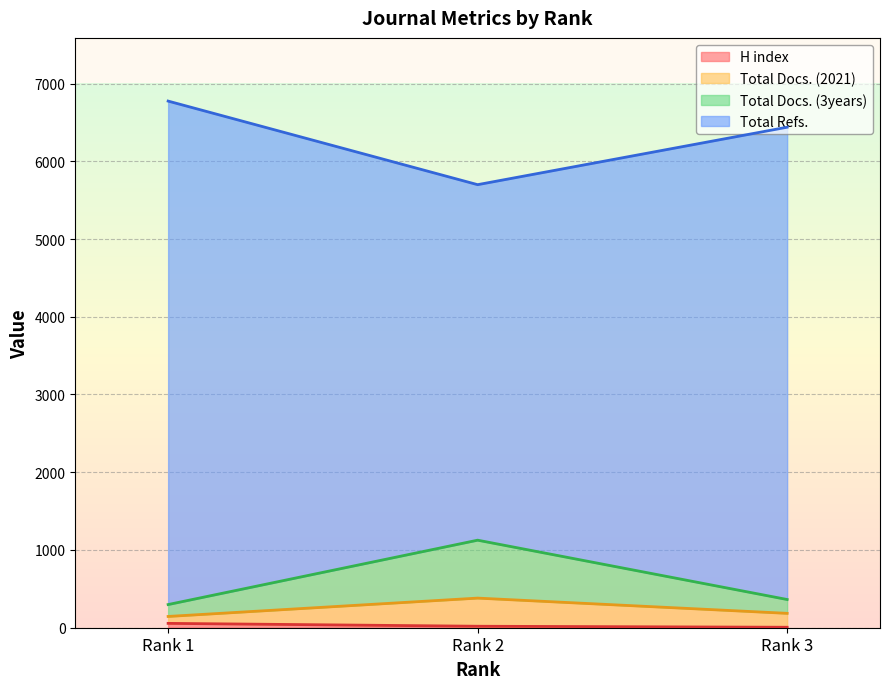

What is the smallest value displayed?

6